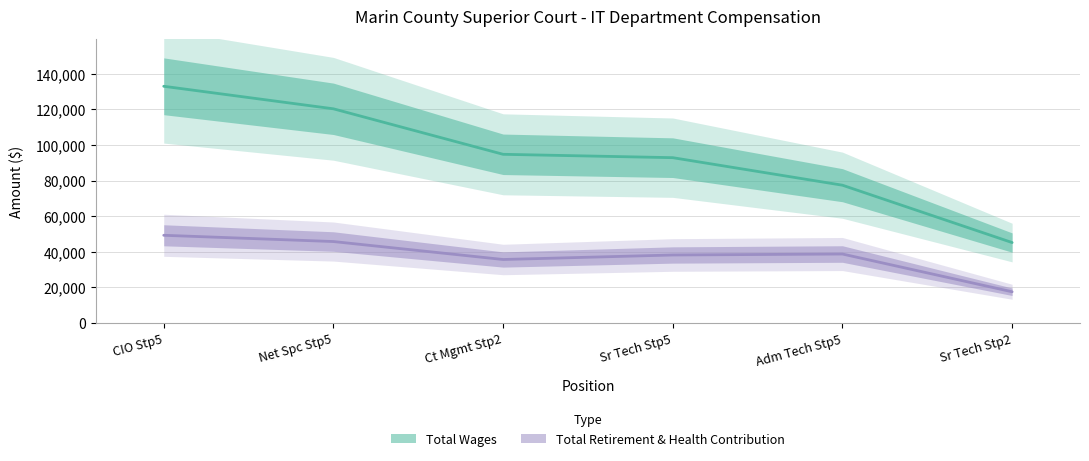

At Net Spc Stp5, list the series in order from largest to smallest.

Total Wages, Total Retirement & Health Contribution